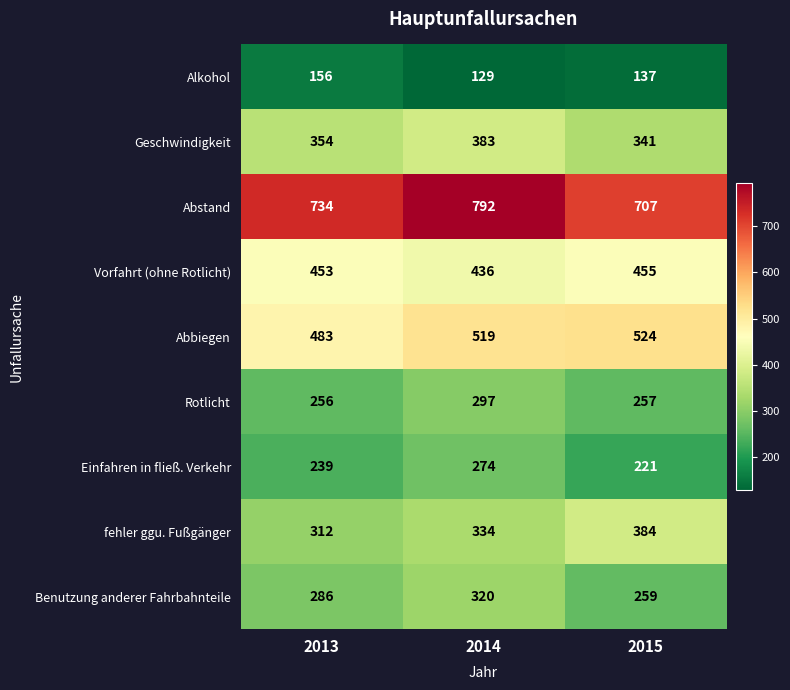

What is the difference between the highest and lowest values at 2013?

578